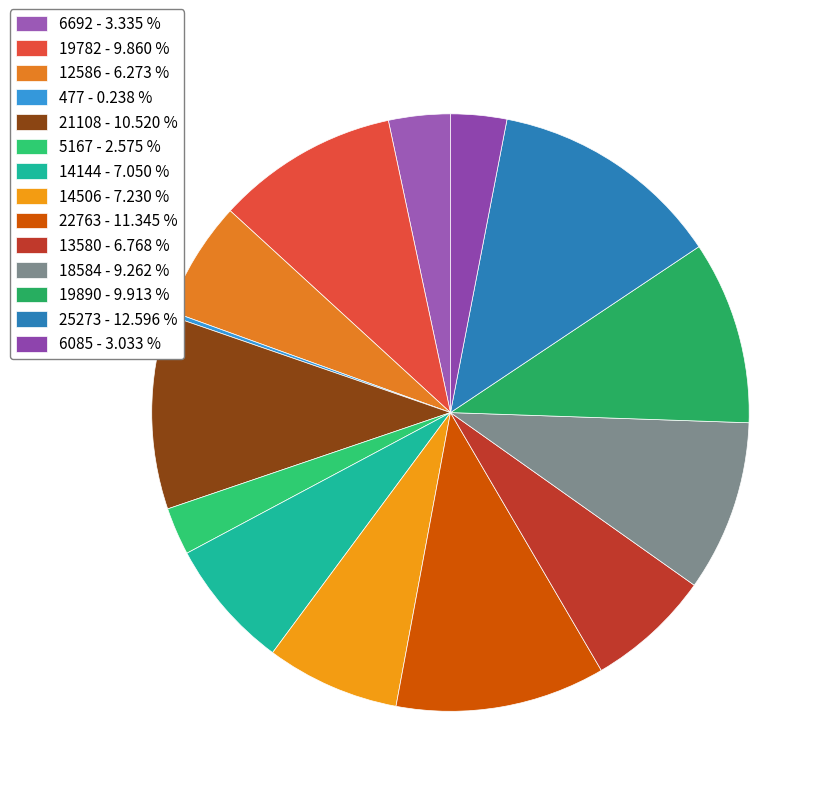

What portion of the pie excludes 6085?

97.0%